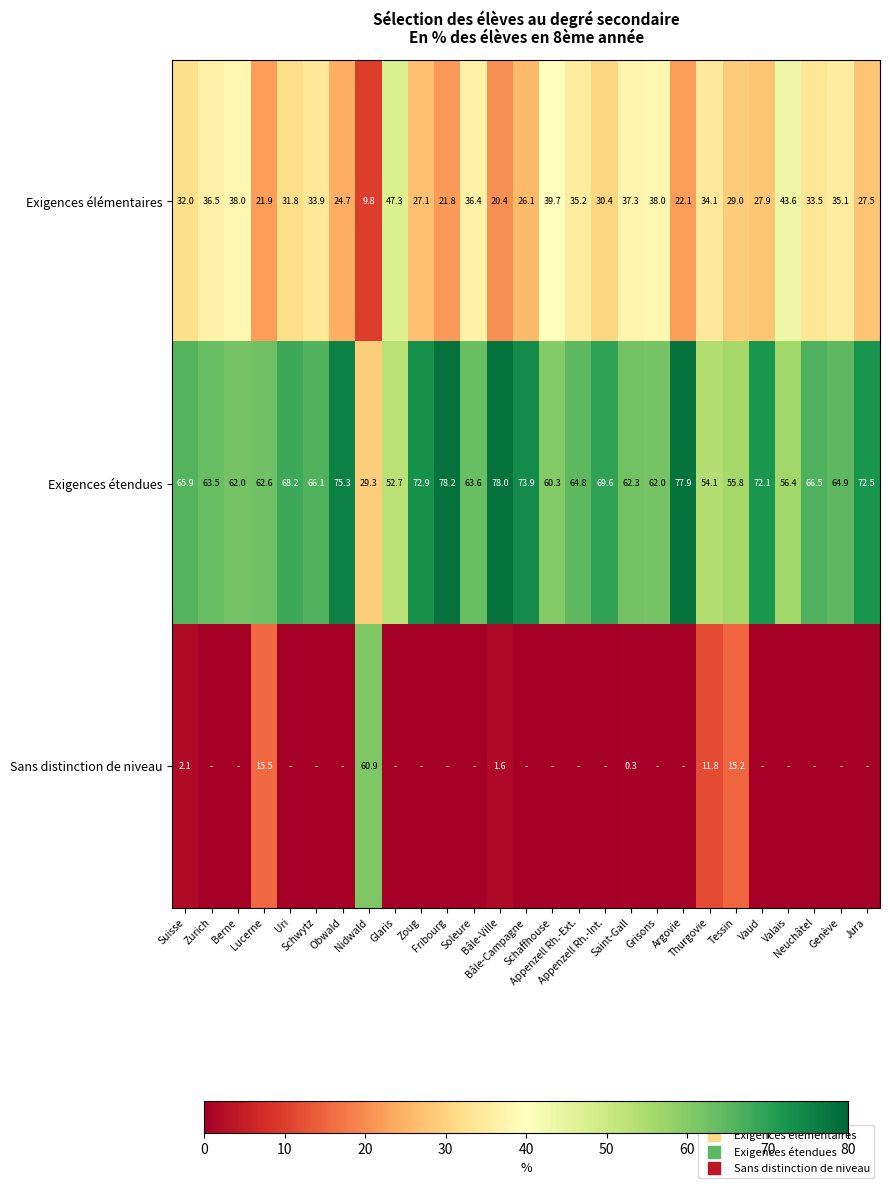

What is the difference between the maximum and second lowest values in the Sans distinction de niveau series?

60.9